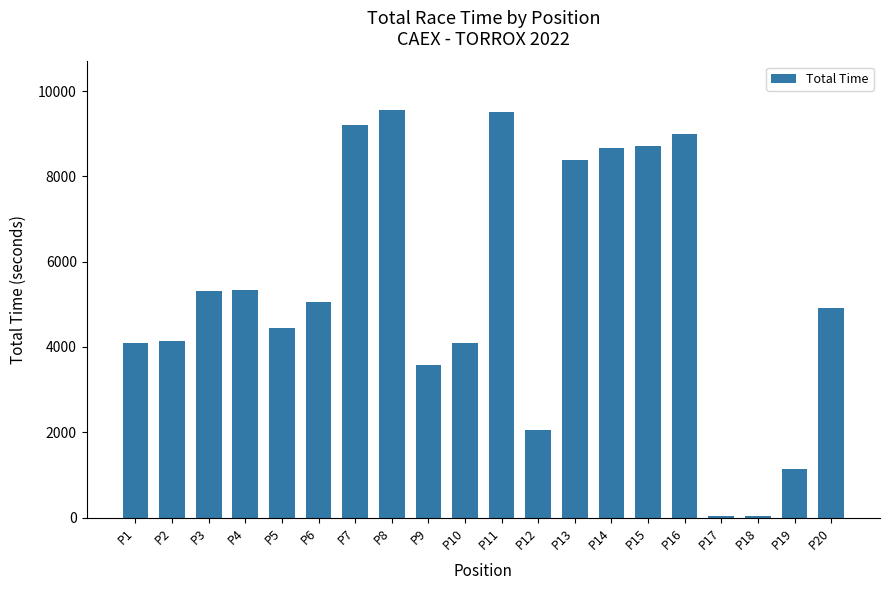

What is the value of the 7th bar from the left?

9203.4